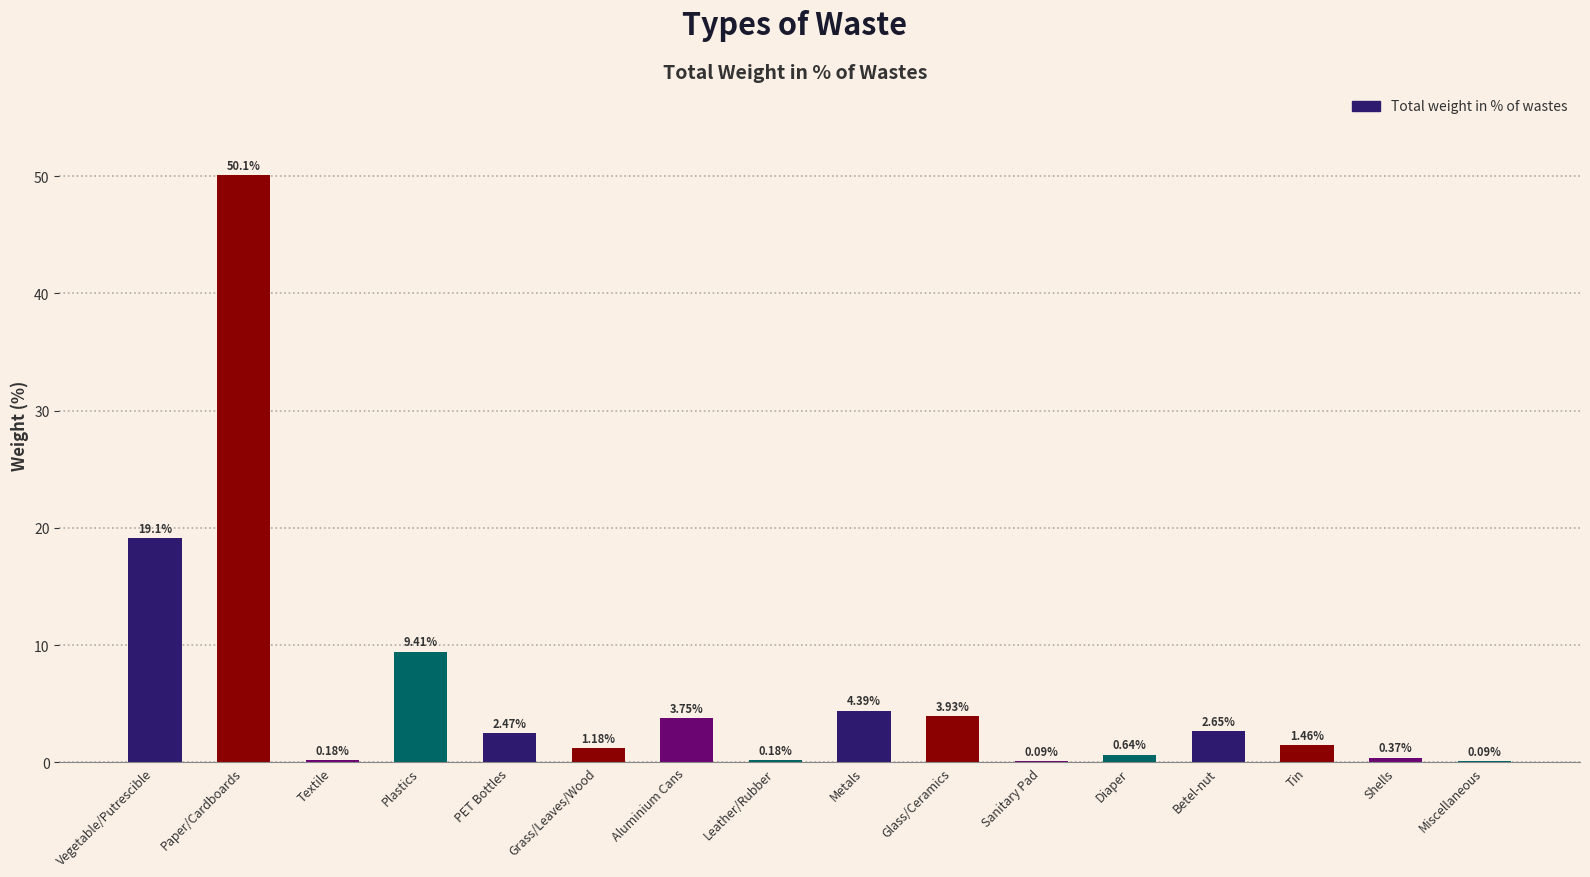

What is the maximum value shown in the chart?

50.1